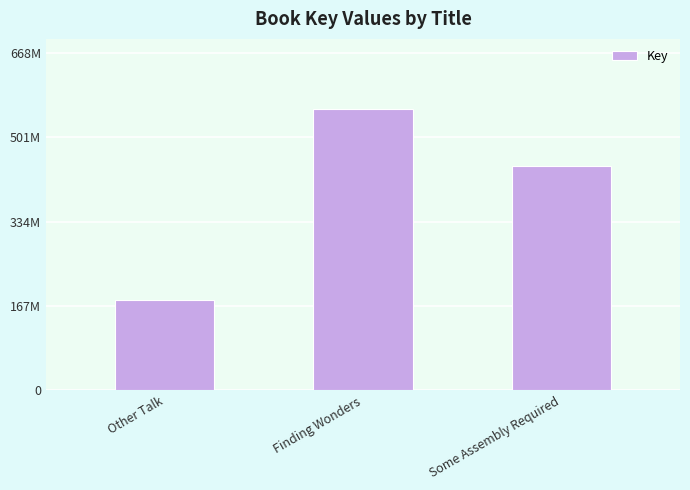

Does the chart contain any negative values?

No